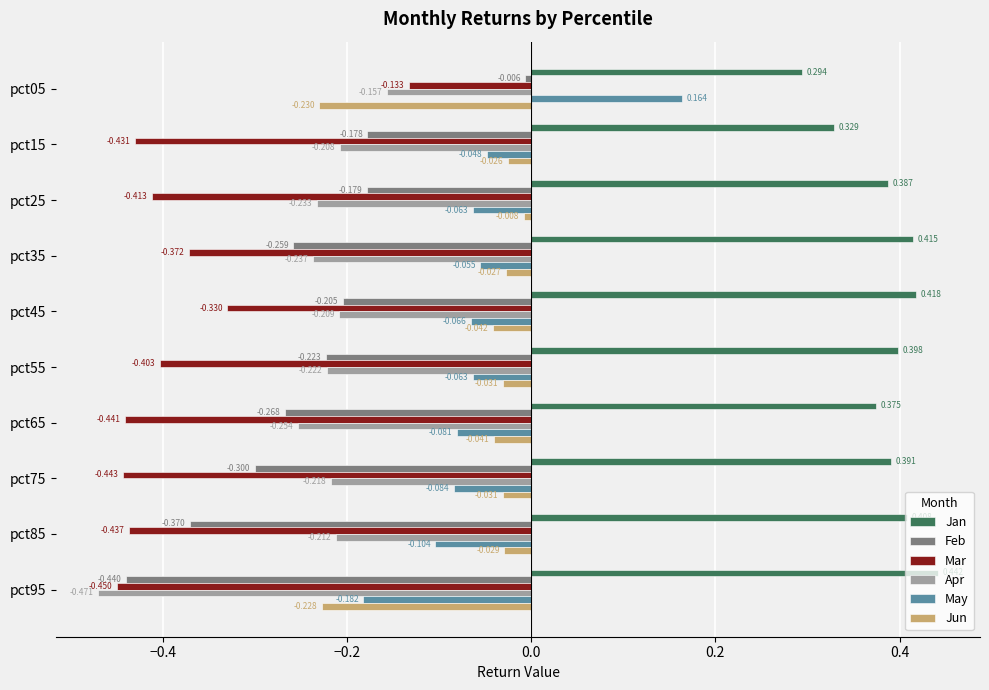

Count the number of data series in this chart.

6